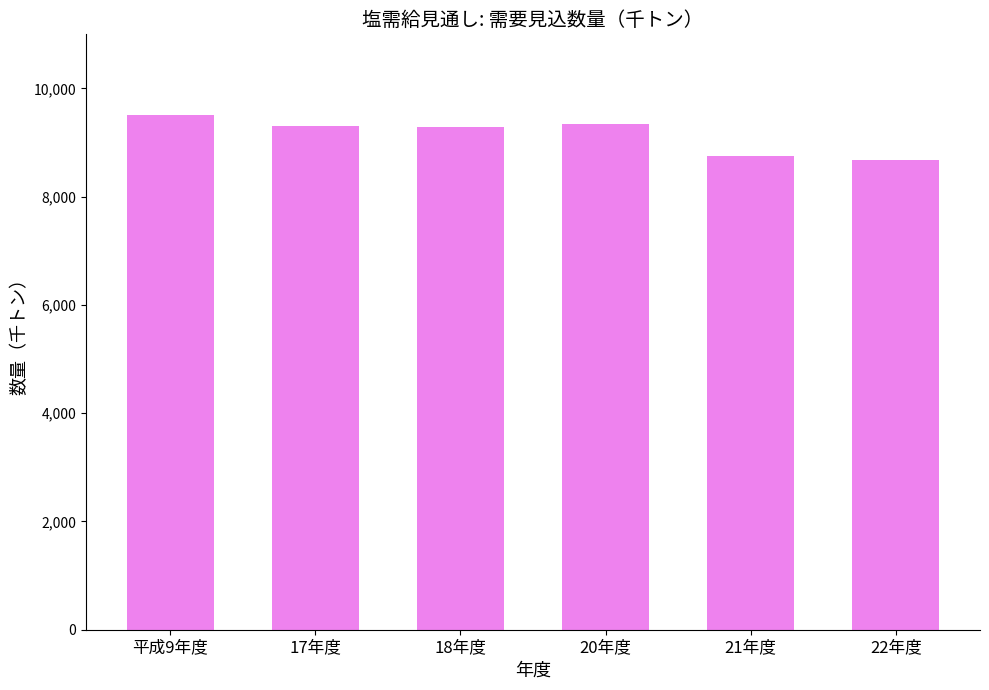

What is the label of the 2nd bar from the left?

17年度